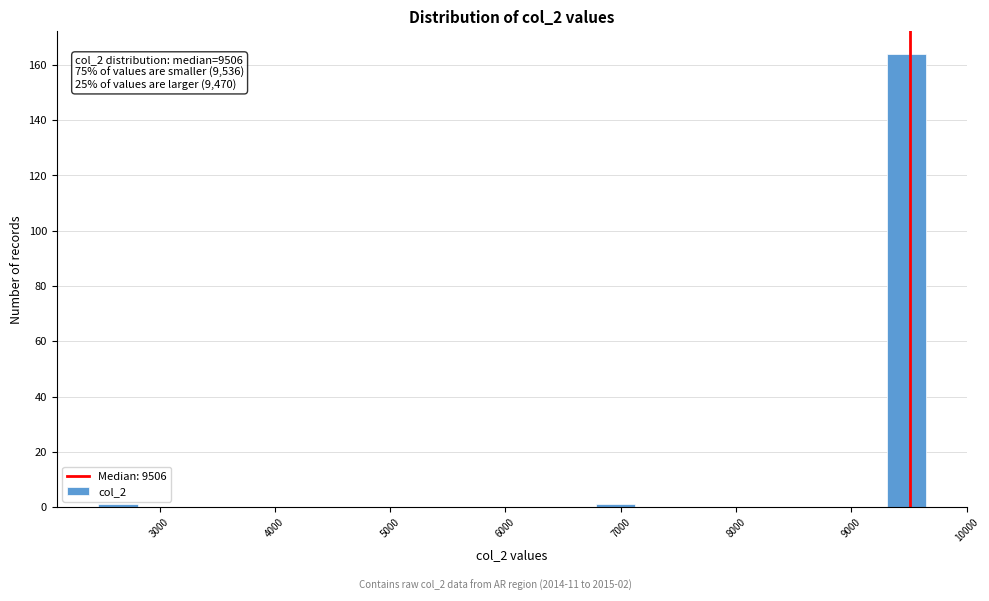

Around what value on the x-axis is the tallest bar? Give the approximate position of its centre, as read against the axis.

9500